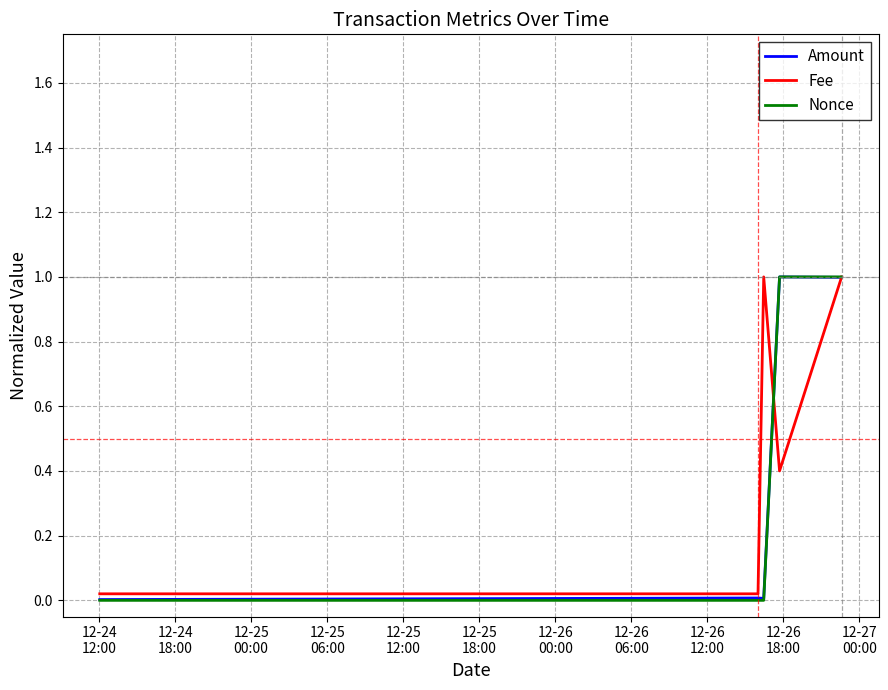

What are all the series names shown in the legend?

Amount, Fee, Nonce